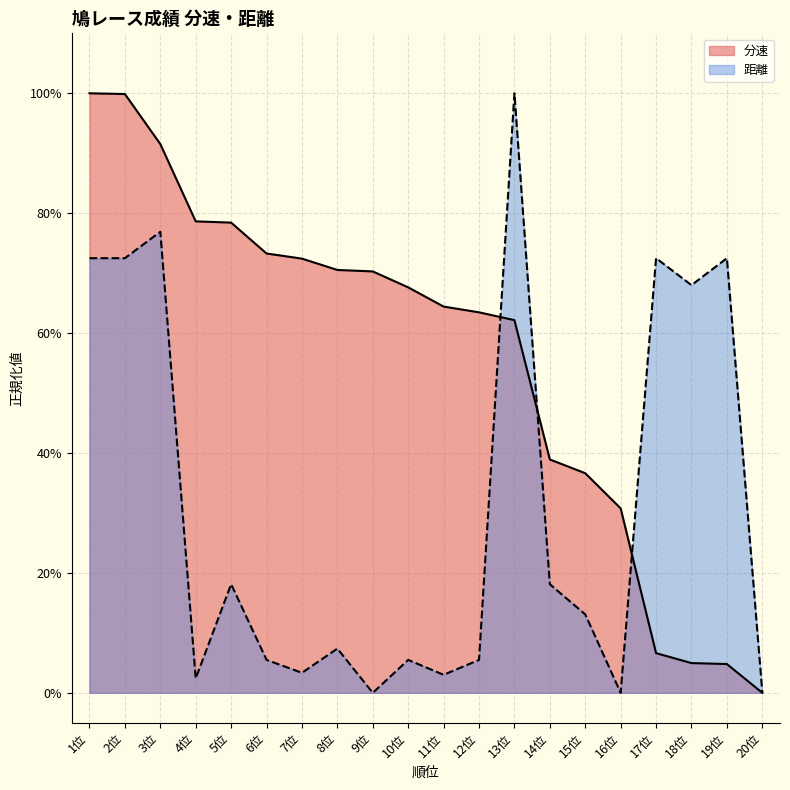

Between which two adjacent categories do 距離 and 分速 first intersect?

12位 and 13位